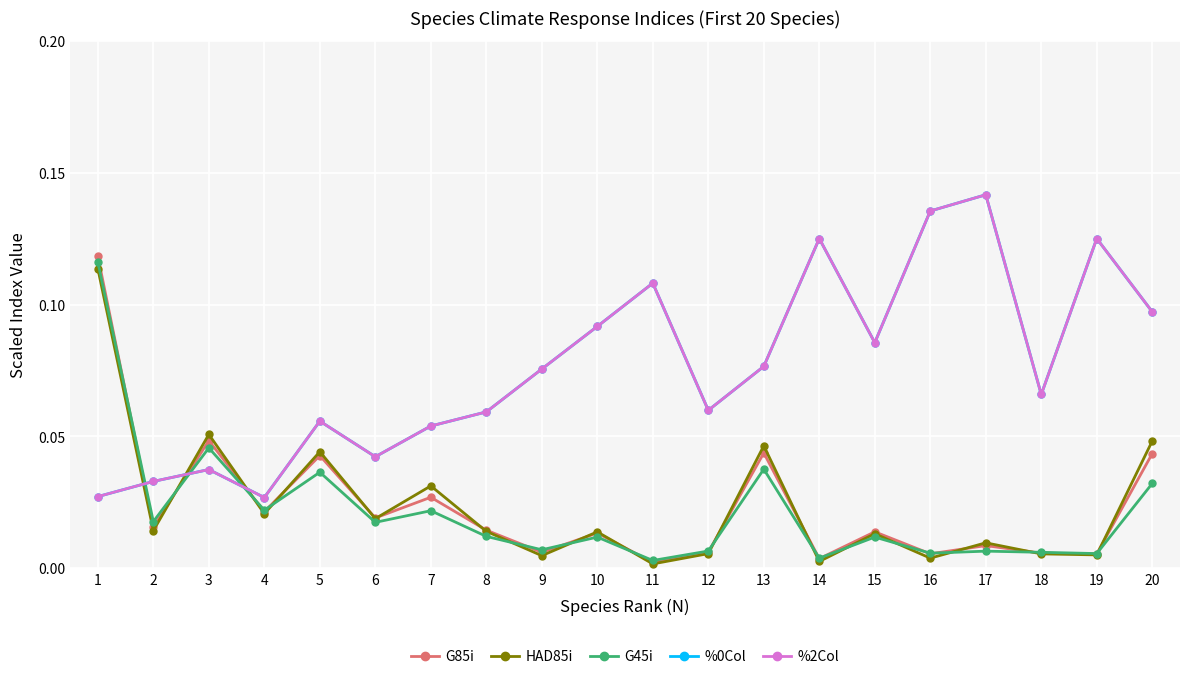

What is the difference between the second highest and minimum values in the %2Col series?

0.1